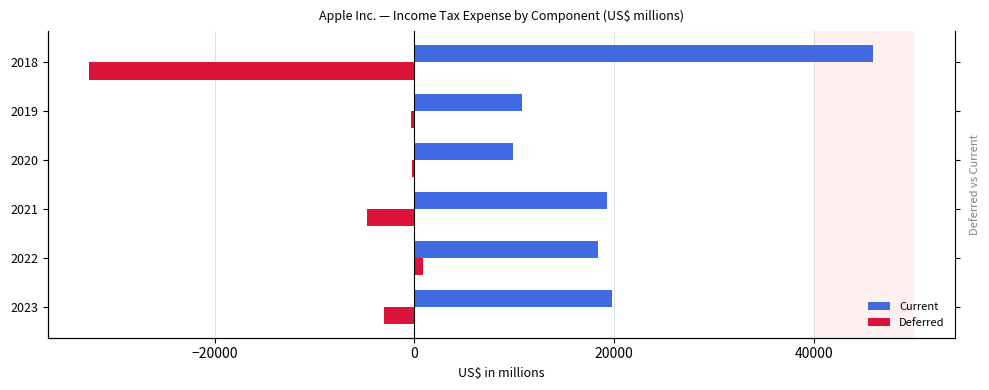

Reading left to right, list all the values displayed in this chart.

Current: 19765	18405	19301	9895	10821	45962
Deferred: -3024	895	-4774	-215	-340	-32590